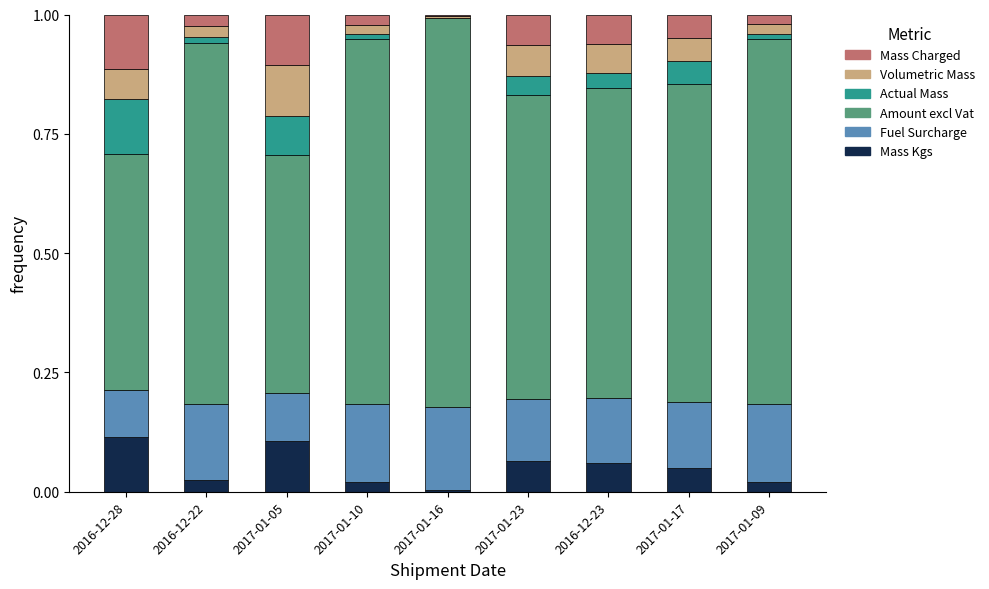

What is the total value across all series at 2017-01-23?

1.0